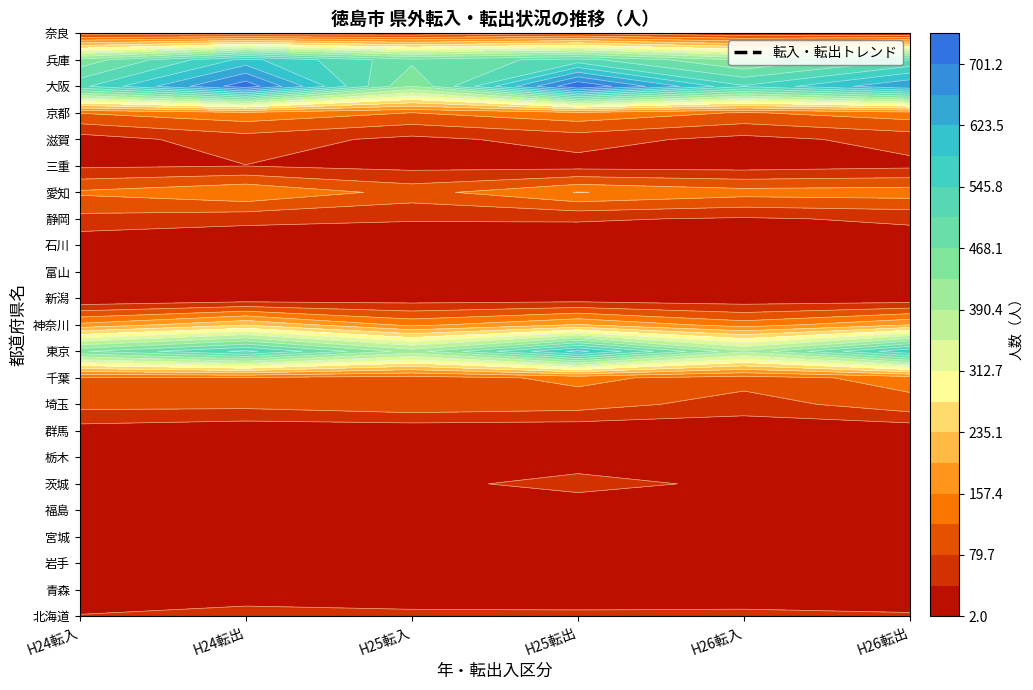

How many 奈良 values are between 49 and 59?

4